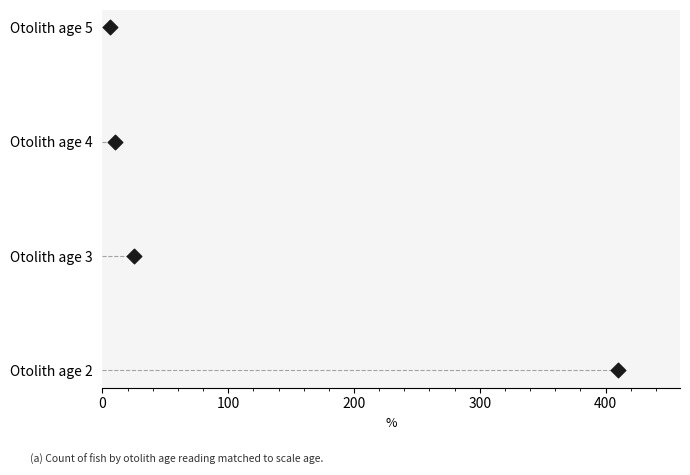

Between 200 and 100, which is larger?

200